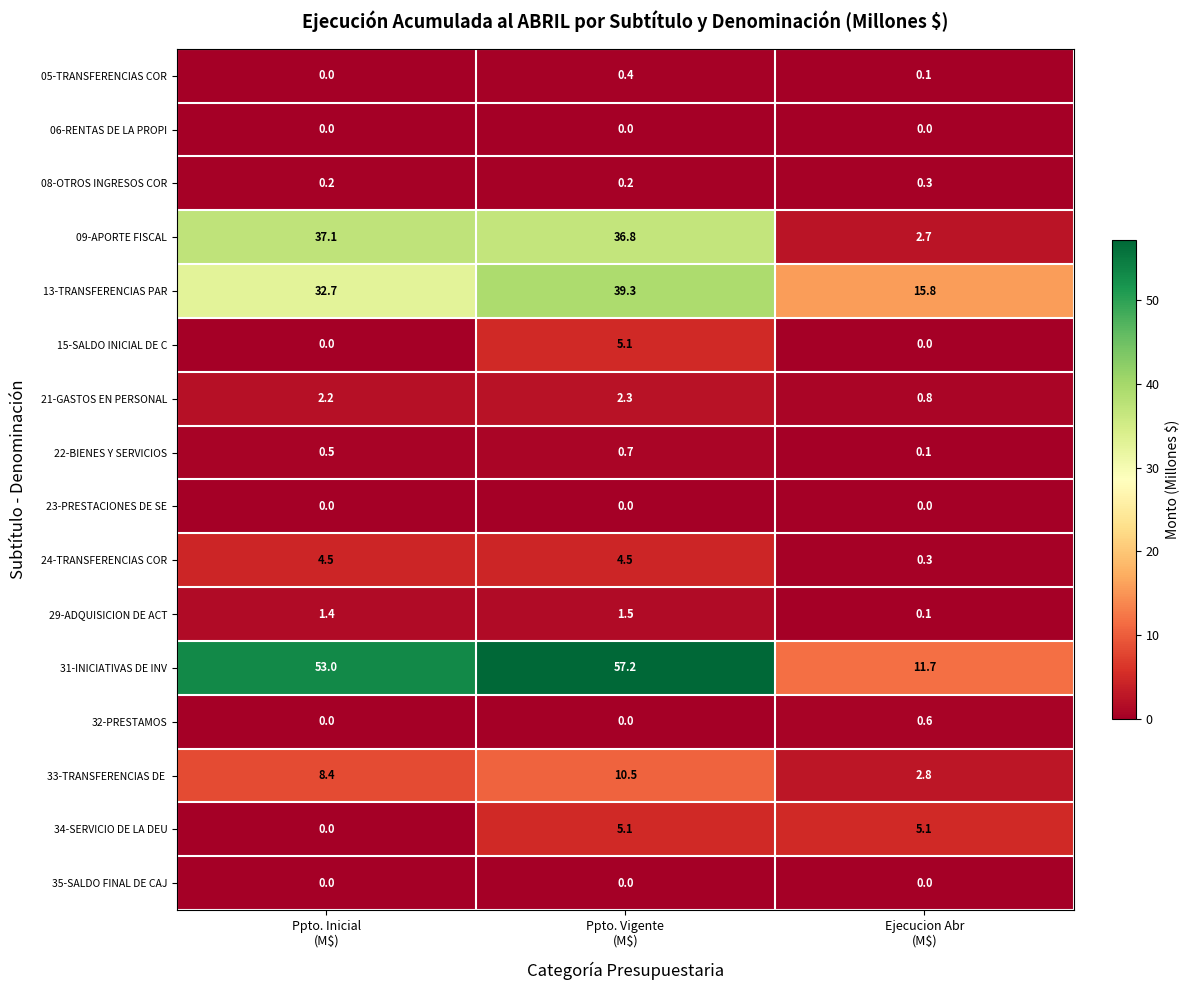

Which series has the widest spread of values?

31-INICIATIVAS DE INV